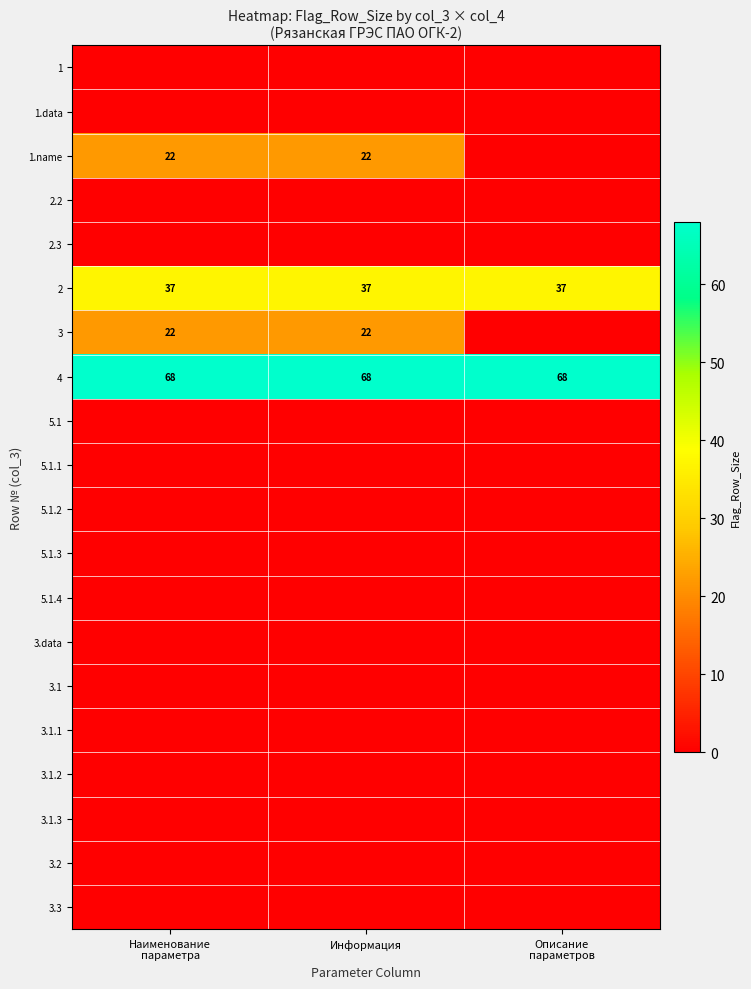

Is the value of 2.2 at Информация greater than the value of 3.1.1 at Описание параметров?

No